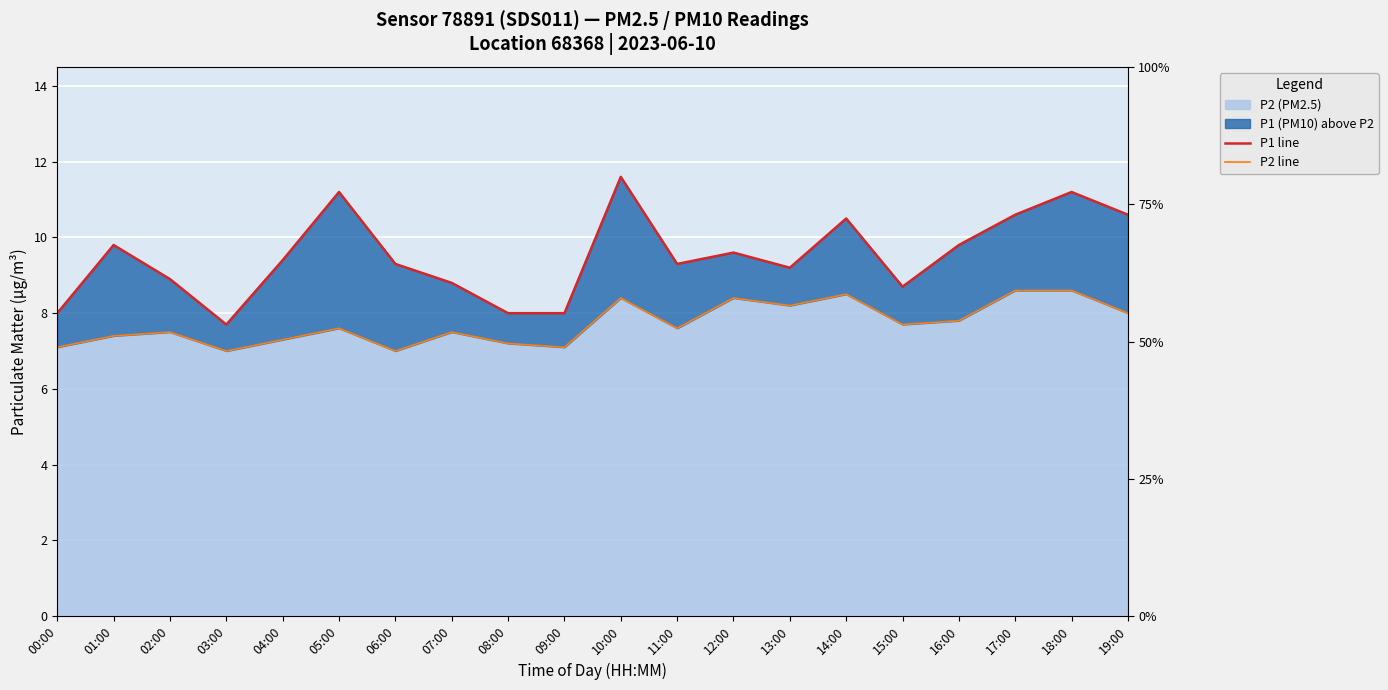

Reading left to right, list all the values displayed in this chart.

P1 line: 8.0	9.8	8.9	7.7	9.4	11.2	9.3	8.8	8.0	8.0	11.6	9.3	9.6	9.2	10.5	8.7	9.8	10.6	11.2	10.6
P2 line: 7.1	7.4	7.5	7.0	7.3	7.6	7.0	7.5	7.2	7.1	8.4	7.6	8.4	8.2	8.5	7.7	7.8	8.6	8.6	8.0